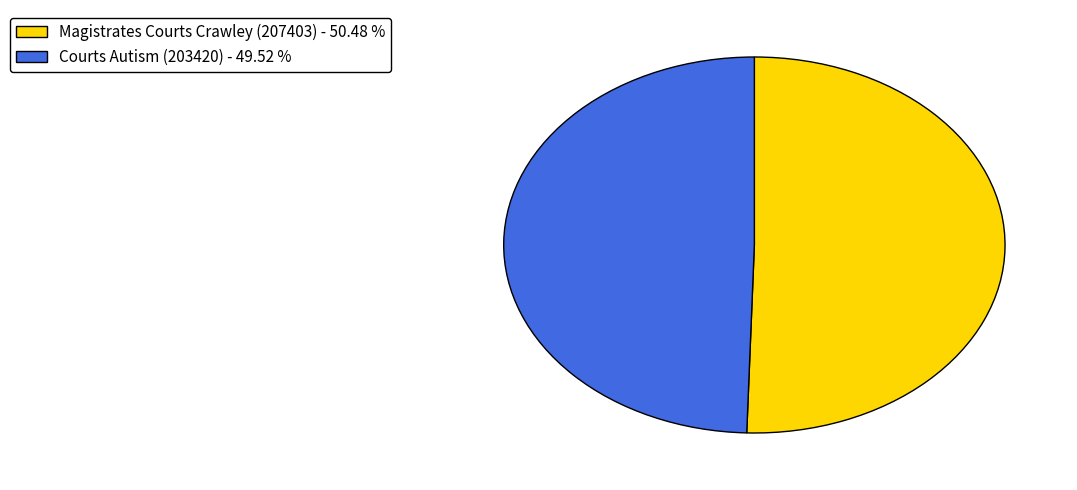

Do Courts Autism (203420) - 49.52 % and Magistrates Courts Crawley (207403) - 50.48 % together represent more than half of the pie?

Yes